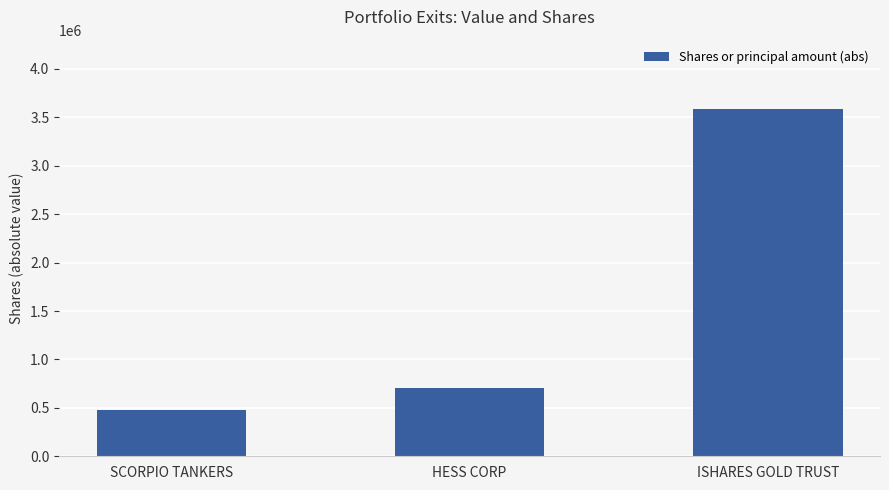

Reading left to right, extract all data points from this chart.

473000	704616	3585100